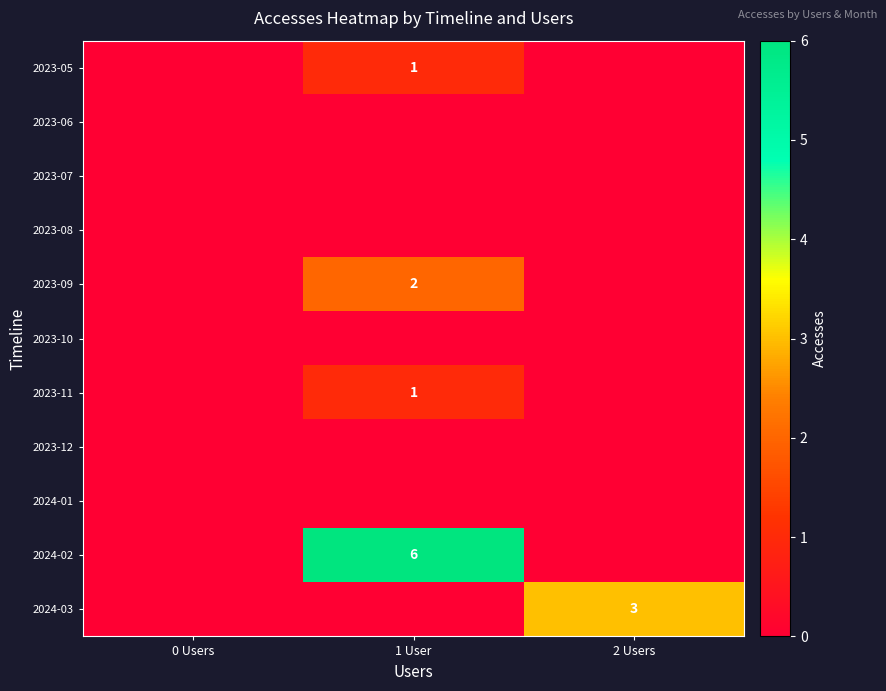

The value of 2023-05 at 1 User is 1. True or false?

True